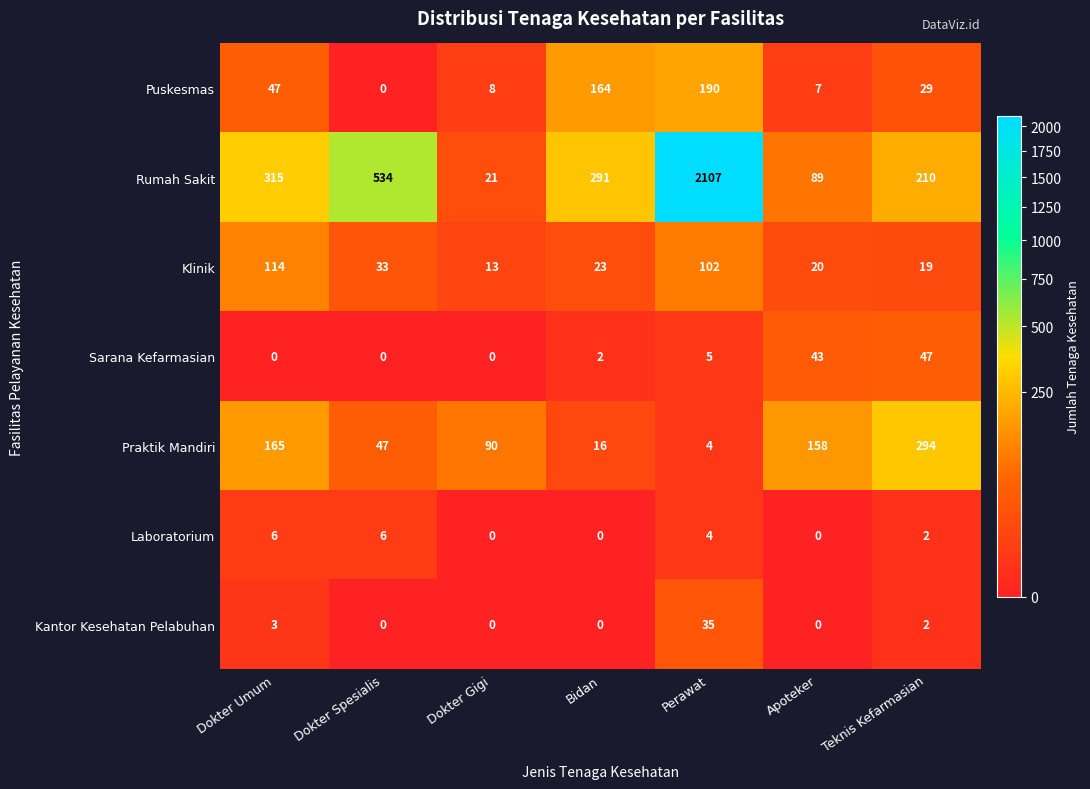

Which series changed the most between Dokter Gigi and Bidan?

Rumah Sakit